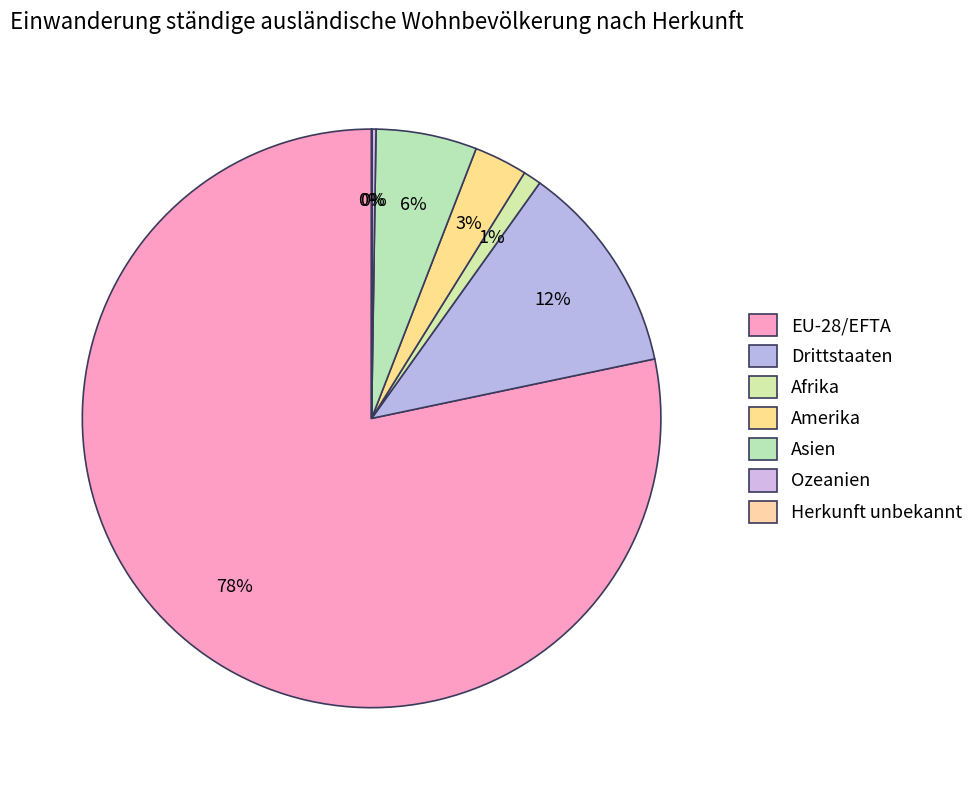

Does any single category account for the majority?

Yes